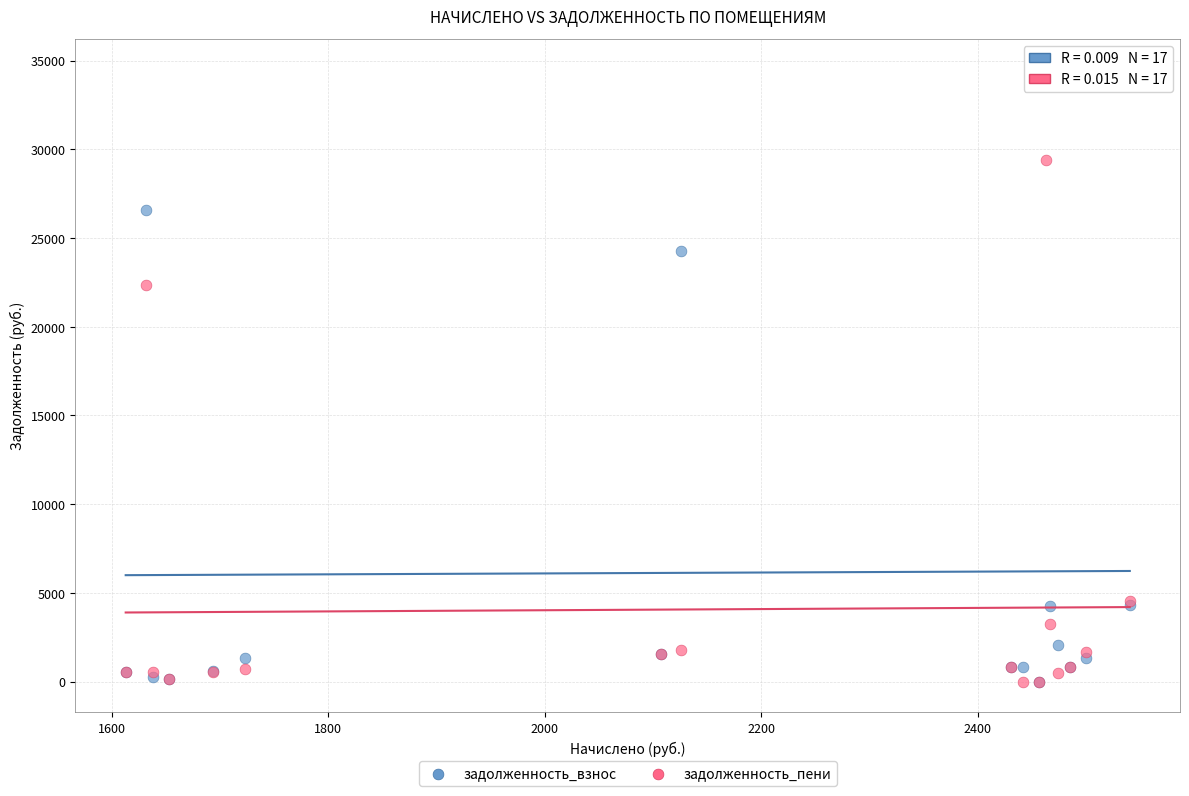

In the задолженность_пени series, what Y value is closest to 14690?

22325.9